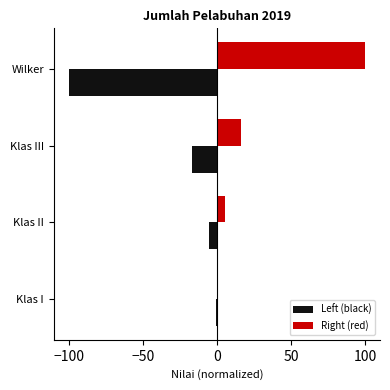

Where is Left (black) nearest to the value -50?

Klas III